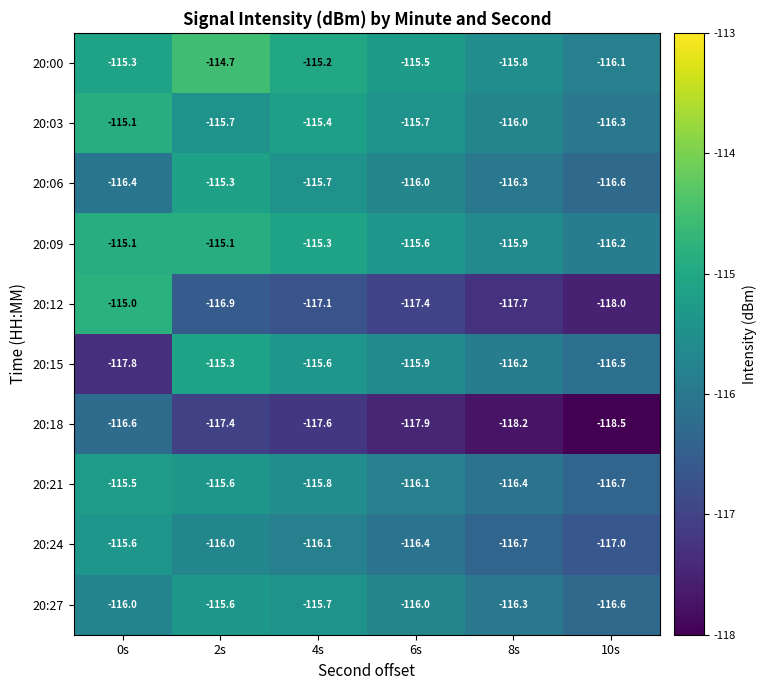

Between 2s and 6s, which series saw the biggest shift?

20:00